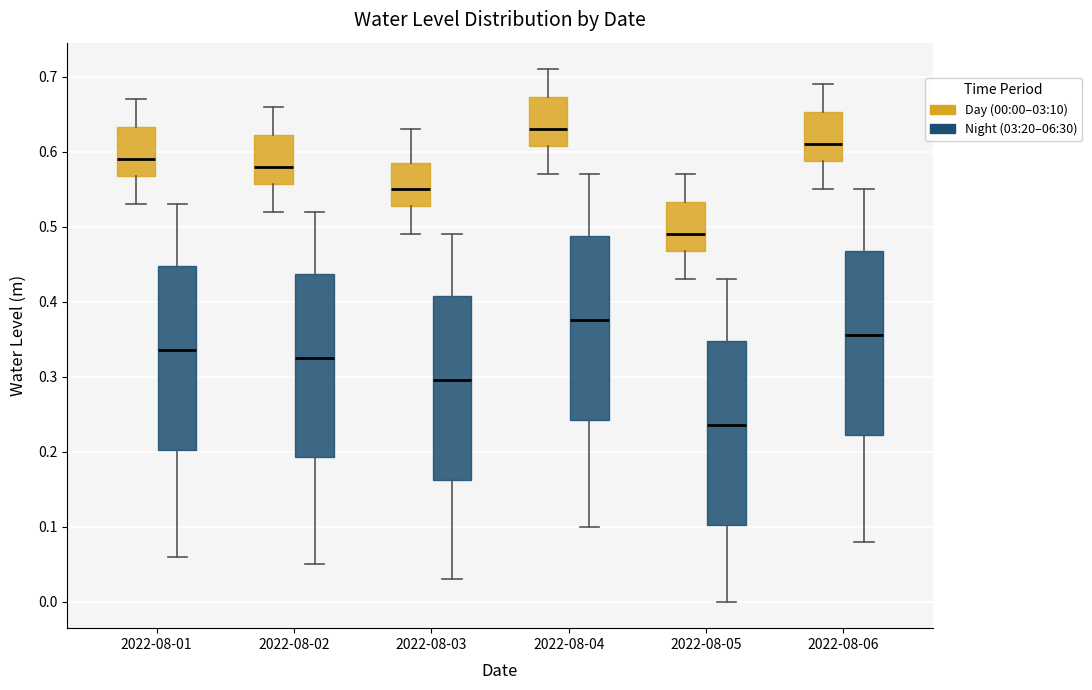

Where does the median line of the box for 2022-08-03 (Day (00:00–03:10)) sit on the y-axis? The values are not printed on the chart, so give them approximately, as read against the axis.

0.55